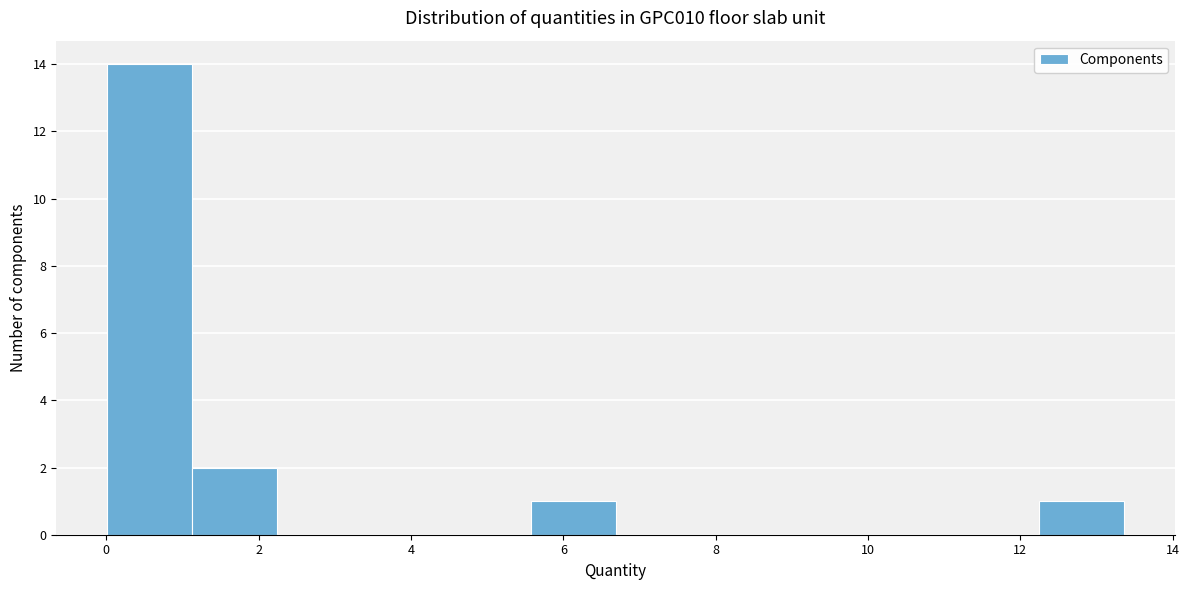

Reading left to right, list every bar in this chart as the range it spans on the x-axis followed by its height. Neither the bar edges nor the heights are printed on the chart, so give them approximately, as read against the axes.

0.0 to 1.2: 14
1.2 to 2.2: 2
2.2 to 3.4: 0
3.4 to 4.4: 0
4.4 to 5.6: 0
5.6 to 6.6: 1
6.6 to 7.8: 0
7.8 to 9.0: 0
9.0 to 10.0: 0
10.0 to 11.2: 0
11.2 to 12.2: 0
12.2 to 13.4: 1